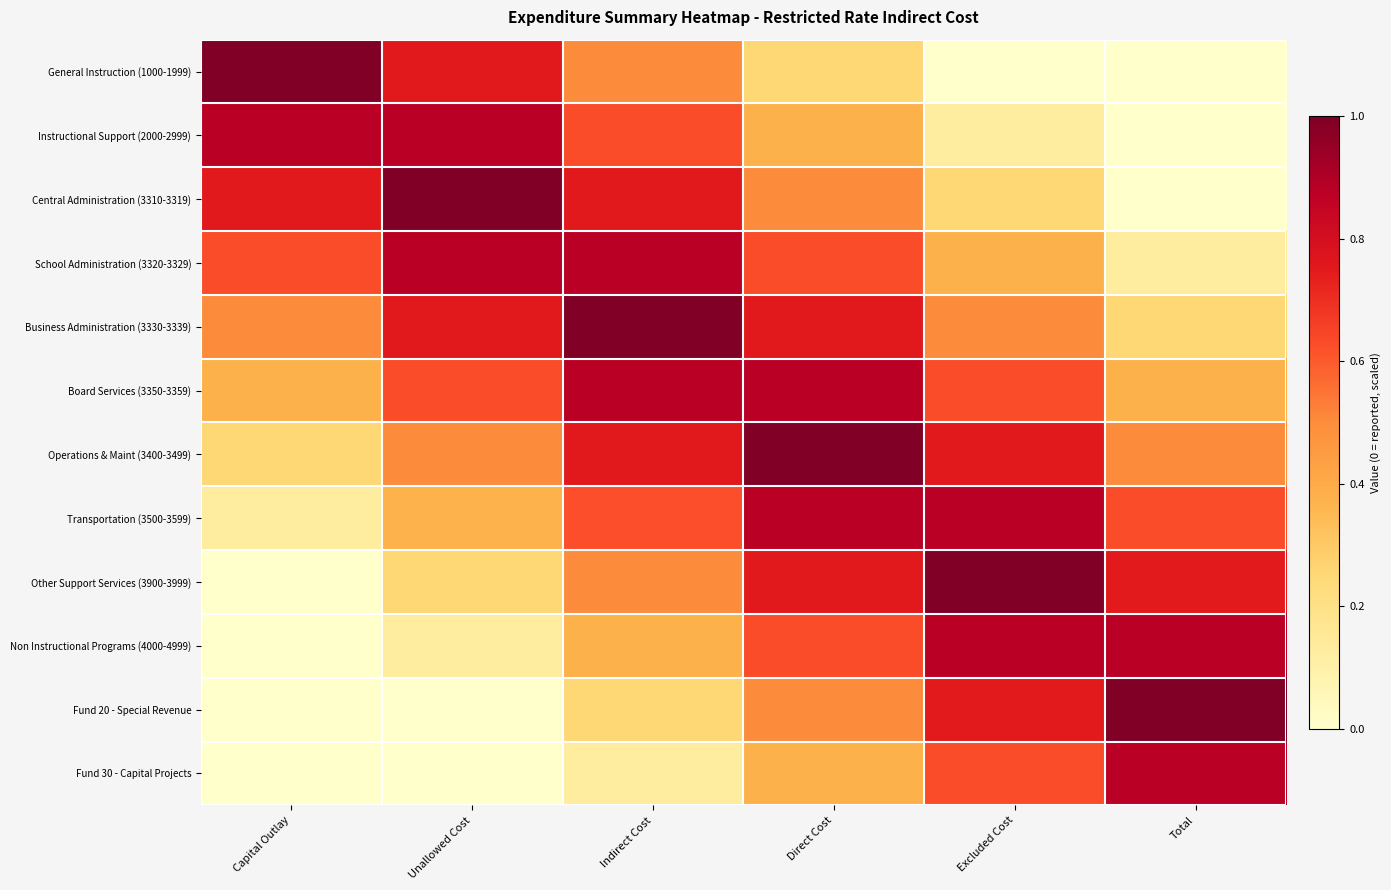

Reading right to left, what are all the values shown in this chart?

General Instruction (1000-1999): Total=0.0	Excluded Cost=0.0	Direct Cost=0.2	Indirect Cost=0.5	Unallowed Cost=0.8	Capital Outlay=1.0
Instructional Support (2000-2999): Total=0.0	Excluded Cost=0.1	Direct Cost=0.4	Indirect Cost=0.6	Unallowed Cost=0.9	Capital Outlay=0.9
Central Administration (3310-3319): Total=0.0	Excluded Cost=0.2	Direct Cost=0.5	Indirect Cost=0.8	Unallowed Cost=1.0	Capital Outlay=0.8
School Administration (3320-3329): Total=0.1	Excluded Cost=0.4	Direct Cost=0.6	Indirect Cost=0.9	Unallowed Cost=0.9	Capital Outlay=0.6
Business Administration (3330-3339): Total=0.2	Excluded Cost=0.5	Direct Cost=0.8	Indirect Cost=1.0	Unallowed Cost=0.8	Capital Outlay=0.5
Board Services (3350-3359): Total=0.4	Excluded Cost=0.6	Direct Cost=0.9	Indirect Cost=0.9	Unallowed Cost=0.6	Capital Outlay=0.4
Operations & Maint (3400-3499): Total=0.5	Excluded Cost=0.8	Direct Cost=1.0	Indirect Cost=0.8	Unallowed Cost=0.5	Capital Outlay=0.2
Transportation (3500-3599): Total=0.6	Excluded Cost=0.9	Direct Cost=0.9	Indirect Cost=0.6	Unallowed Cost=0.4	Capital Outlay=0.1
Other Support Services (3900-3999): Total=0.7	Excluded Cost=1.0	Direct Cost=0.8	Indirect Cost=0.5	Unallowed Cost=0.2	Capital Outlay=0.0
Non Instructional Programs (4000-4999): Total=0.9	Excluded Cost=0.9	Direct Cost=0.6	Indirect Cost=0.4	Unallowed Cost=0.1	Capital Outlay=0.0
Fund 20 - Special Revenue: Total=1.0	Excluded Cost=0.7	Direct Cost=0.5	Indirect Cost=0.2	Unallowed Cost=0.0	Capital Outlay=0.0
Fund 30 - Capital Projects: Total=0.9	Excluded Cost=0.6	Direct Cost=0.4	Indirect Cost=0.1	Unallowed Cost=0.0	Capital Outlay=0.0